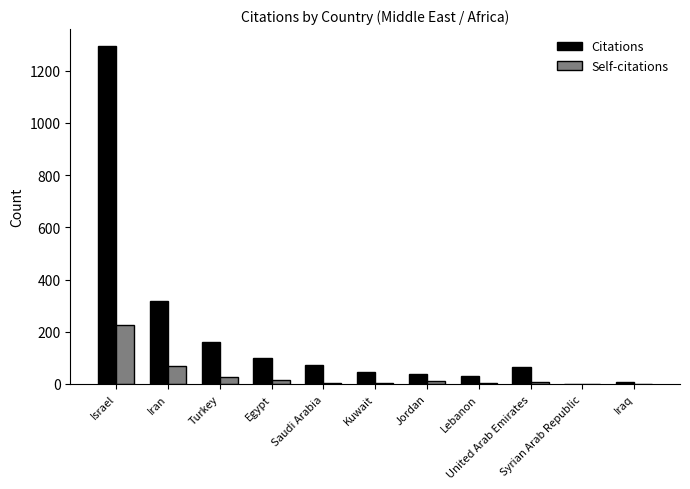

Count the number of categories in the chart.

11